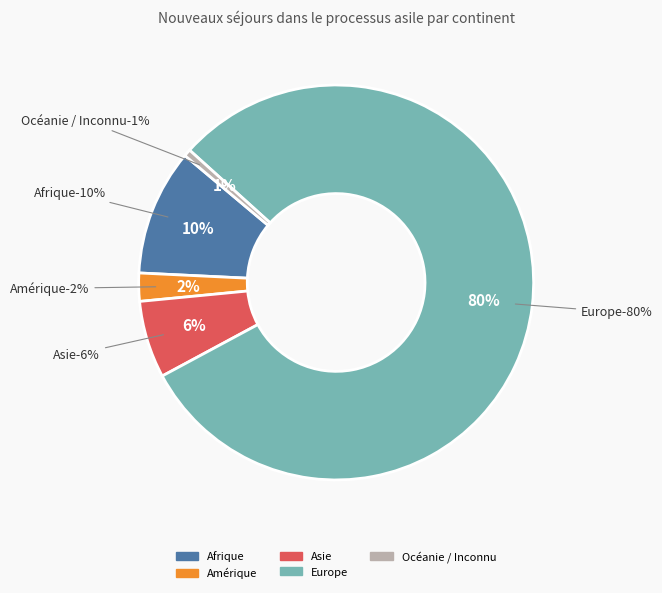

Does Océanie / Inconnu represent more than half of the total?

No